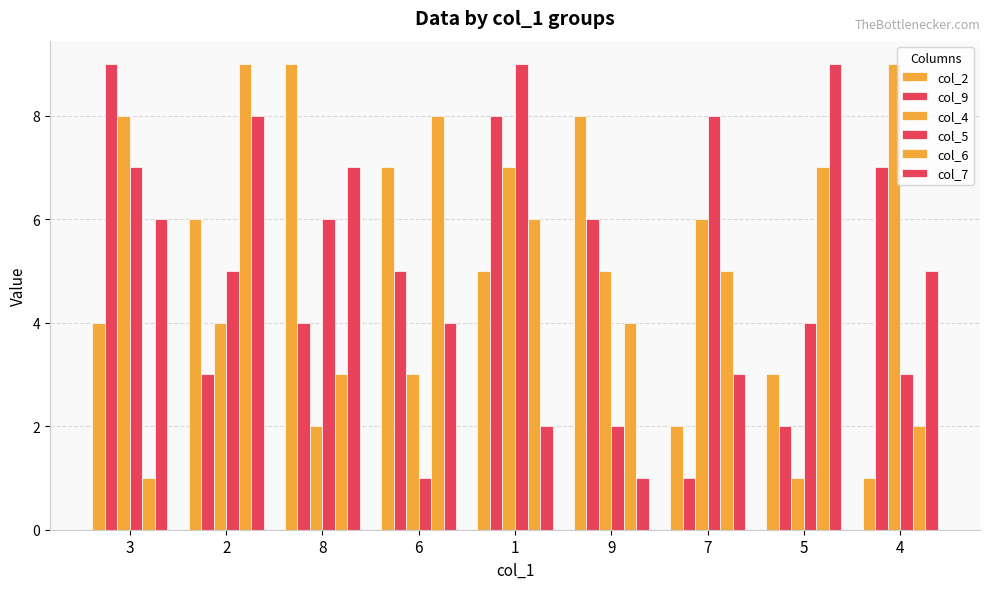

Which category has the highest value in the col_6 series?

2